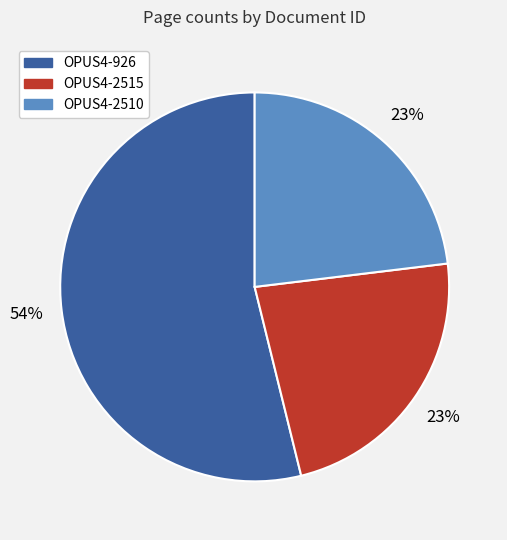

Is OPUS4-926 the majority of the pie?

Yes